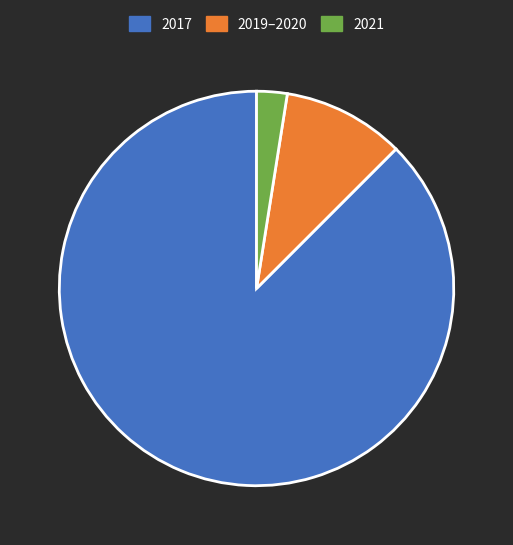

Count the number of slices in the pie.

3